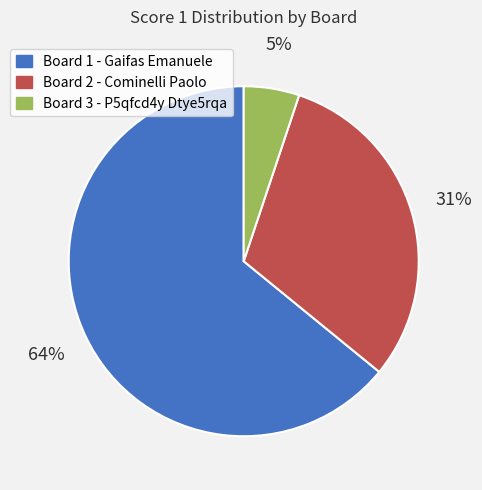

Is it true that Board 1 - Gaifas Emanuele is 64% of the pie?

True